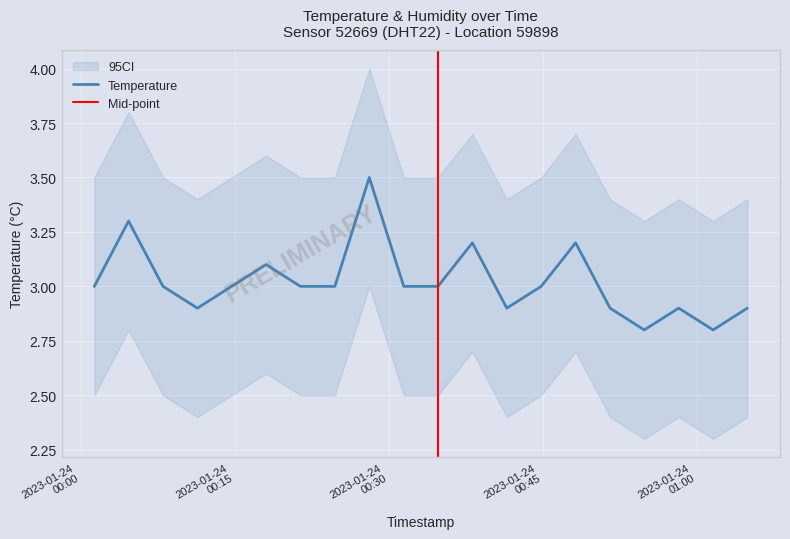

Which label corresponds to the smallest value in the chart?

2023-01-24T00:54:52